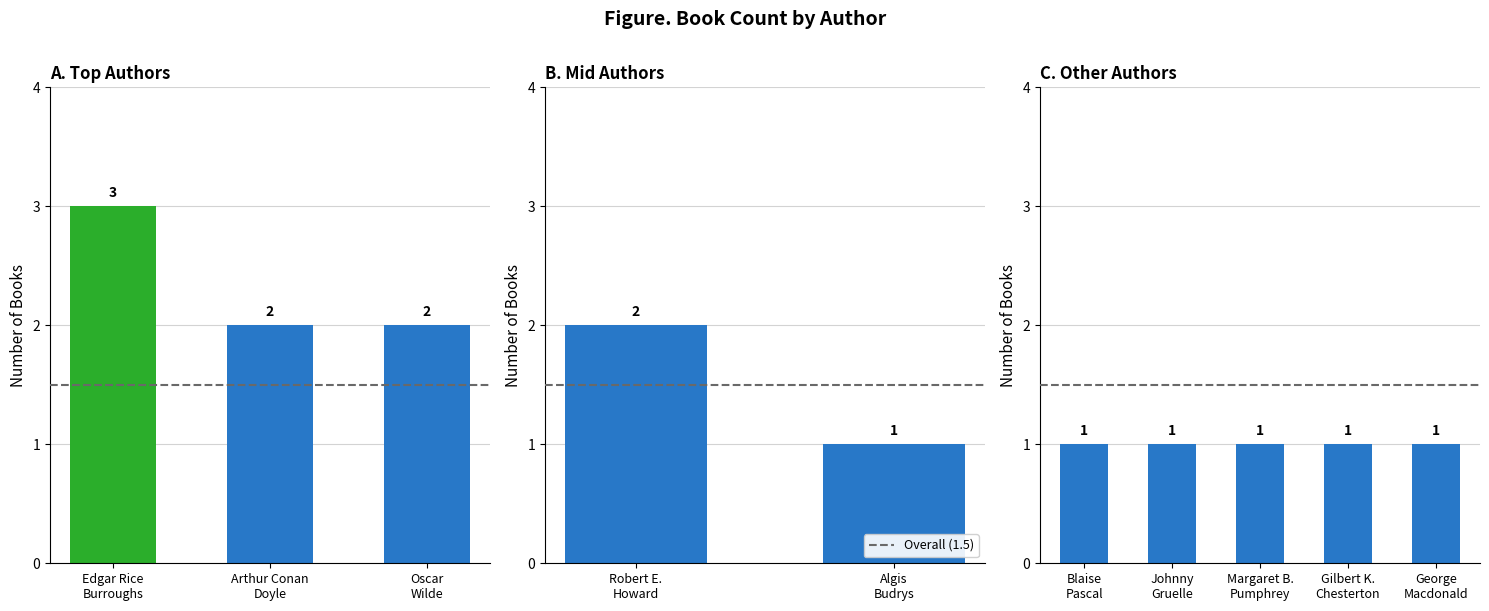

Are the bars grouped side by side (vs. stacked)?

No